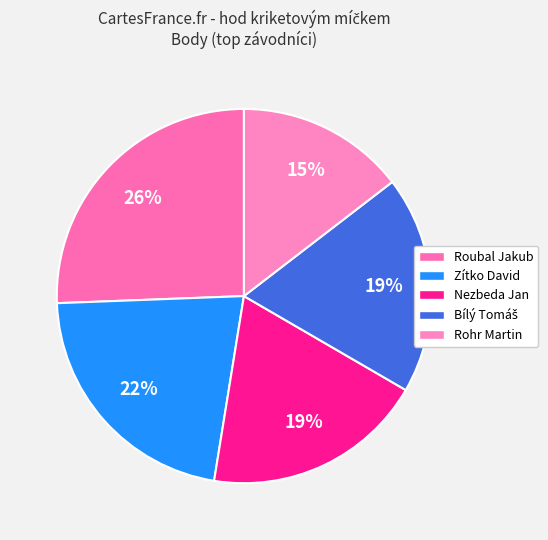

Rank the categories by value from highest to lowest.

Roubal Jakub, Zítko David, Nezbeda Jan, Bílý Tomáš, Rohr Martin